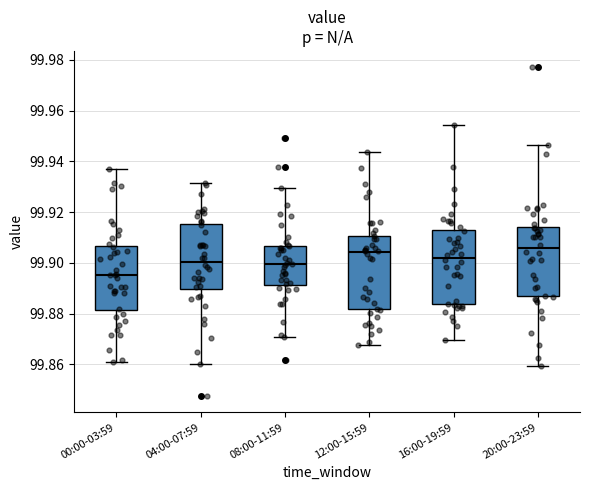

Reading left to right, read every box against the y-axis: the position of its median line, the range the box covers, and the ends of its whiskers. The values are not printed on the chart, so give them approximately, as read against the axis.

00:00-03:59: median 99.896, box 99.882 to 99.906, whiskers 99.860 to 99.938
04:00-07:59: median 99.900, box 99.890 to 99.916, whiskers 99.860 to 99.932
08:00-11:59: median 99.900, box 99.892 to 99.906, whiskers 99.870 to 99.930
12:00-15:59: median 99.904, box 99.882 to 99.910, whiskers 99.868 to 99.944
16:00-19:59: median 99.902, box 99.884 to 99.912, whiskers 99.870 to 99.954
20:00-23:59: median 99.906, box 99.886 to 99.914, whiskers 99.860 to 99.946